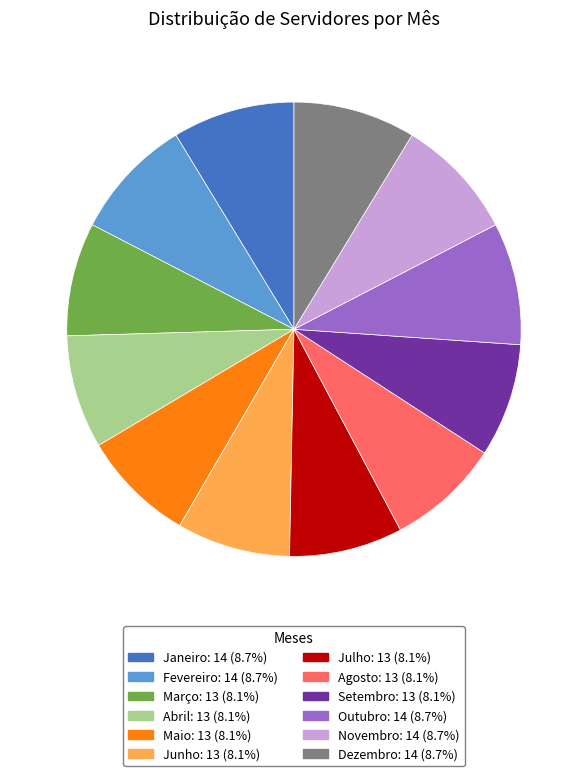

Do Agosto and Abril together represent more than half of the pie?

No